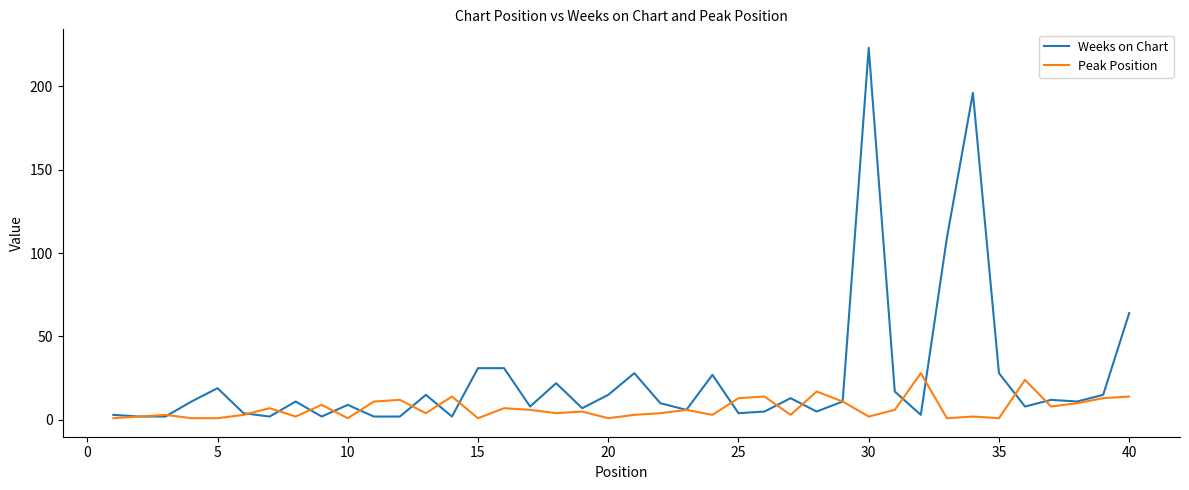

Which series has the largest range (max minus min)?

Weeks on Chart